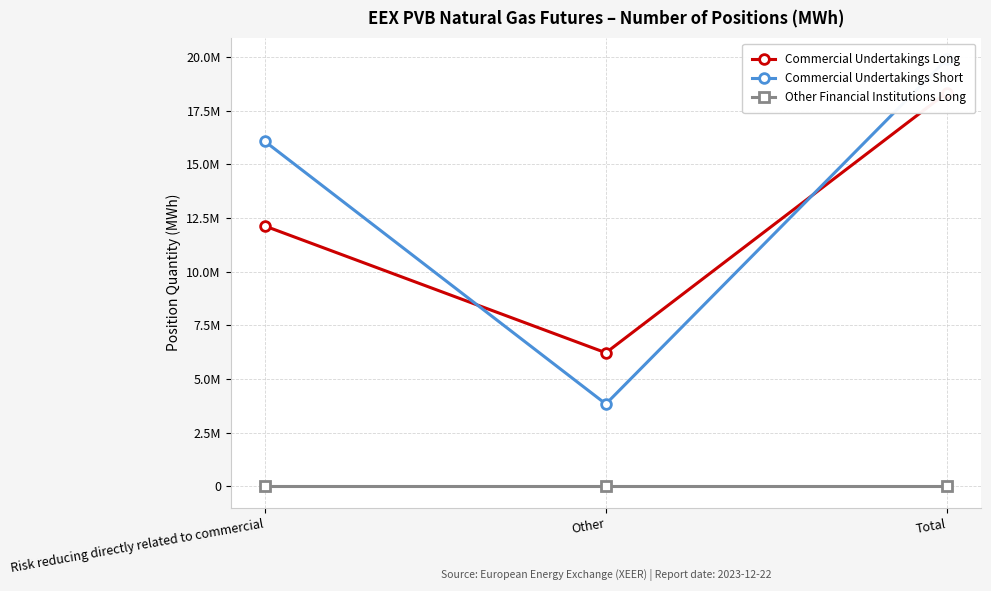

Reading left to right, list all the values displayed in this chart.

Commercial Undertakings Long: 12121800	6213910	18335710
Commercial Undertakings Short: 16066090	3828180	19894270
Other Financial Institutions Long: 0	0	0